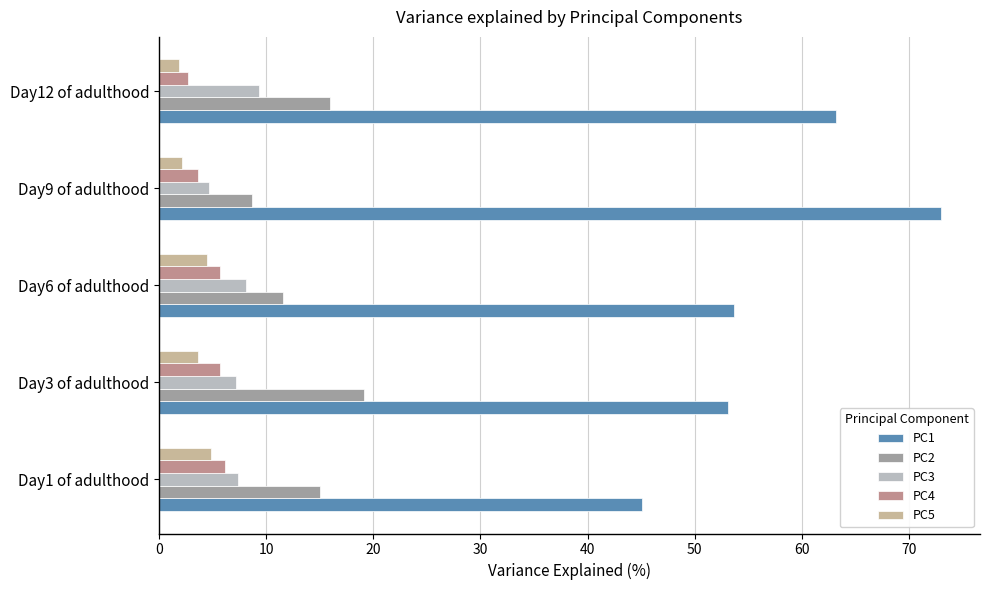

What is the minimum value for PC1?

45.1